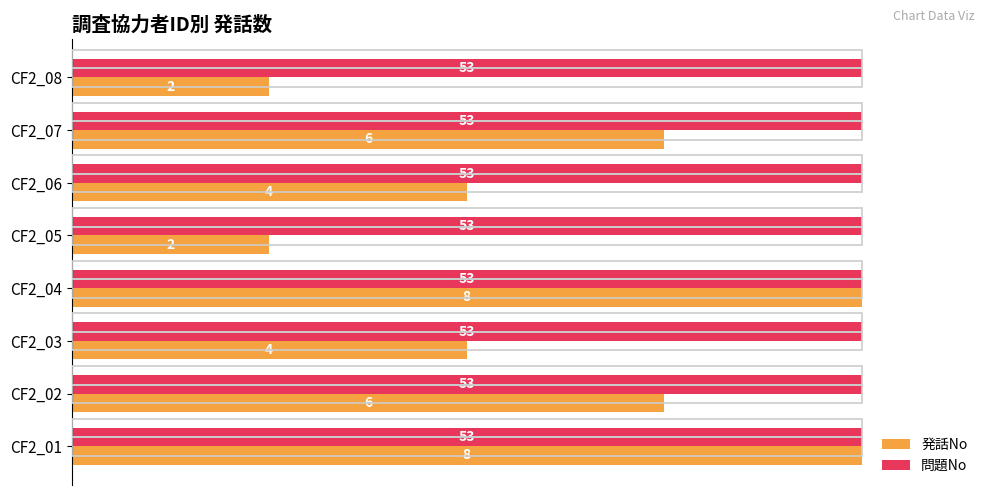

What are all the series names shown in the legend?

発話No, 問題No